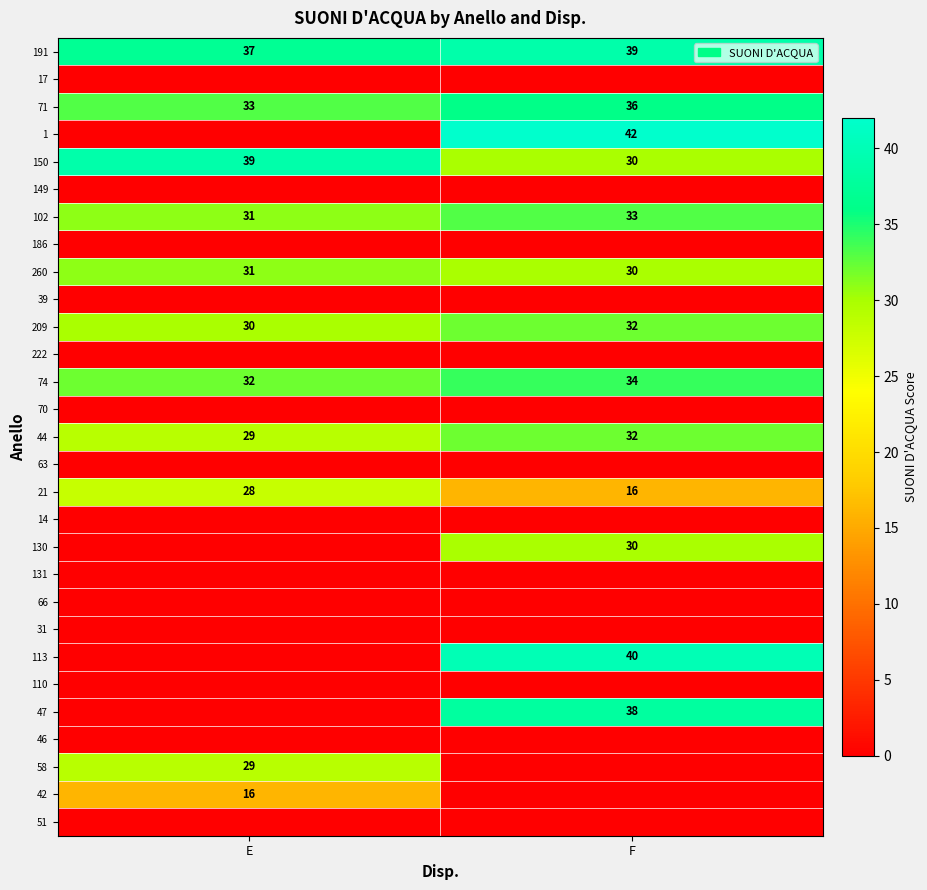

What is the greatest value displayed?

42